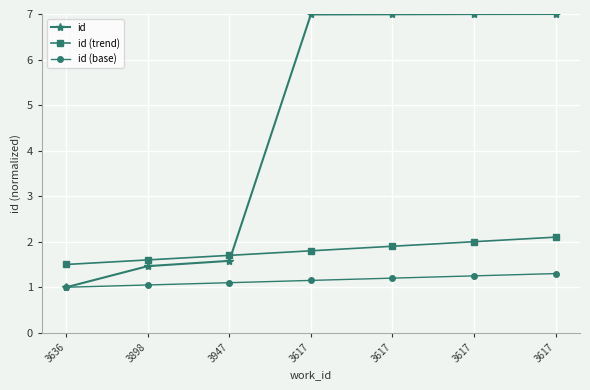

The id (trend) series shows 2.1 at 3617. True or false?

True